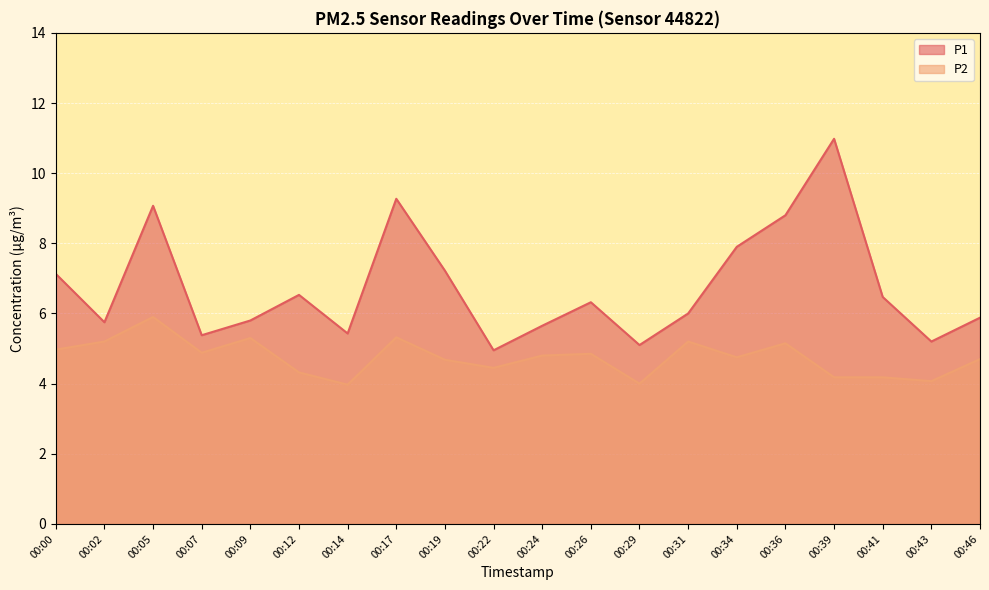

The P2 series shows 6.4 at 00:39. True or false?

False